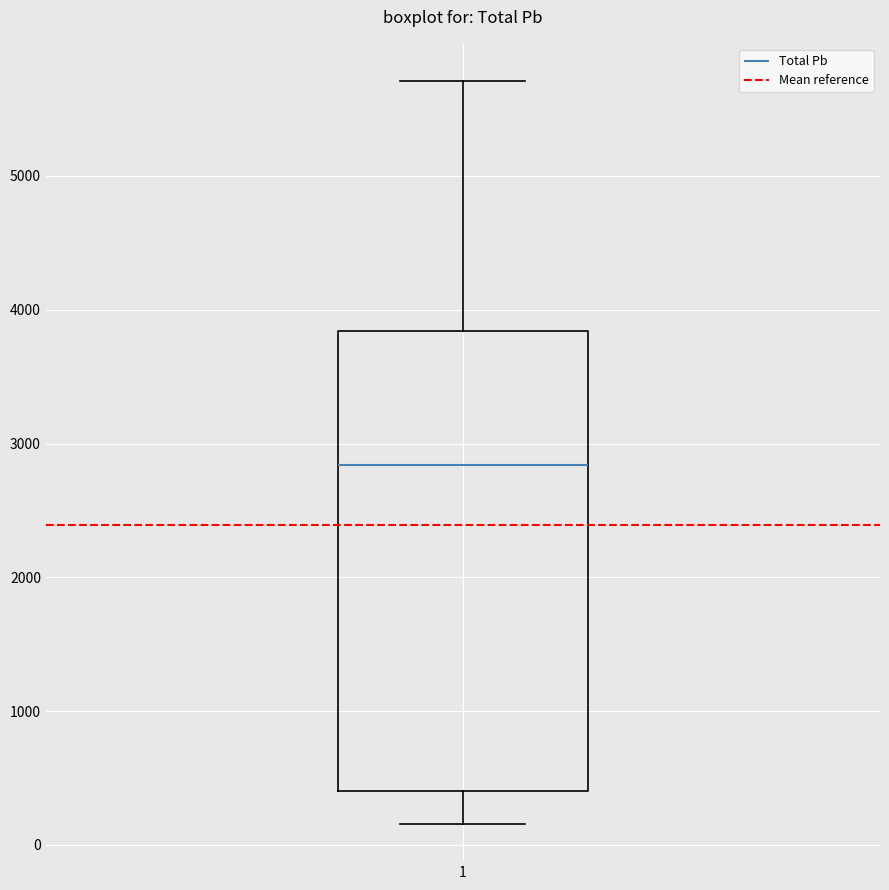

Read this box plot against the y-axis: the position of the median line, the range covered by the box, and the ends of both whiskers. The values are not printed on the chart, so give them approximately, as read against the axis.

median 2800, box 400 to 3800, whiskers 200 to 5700